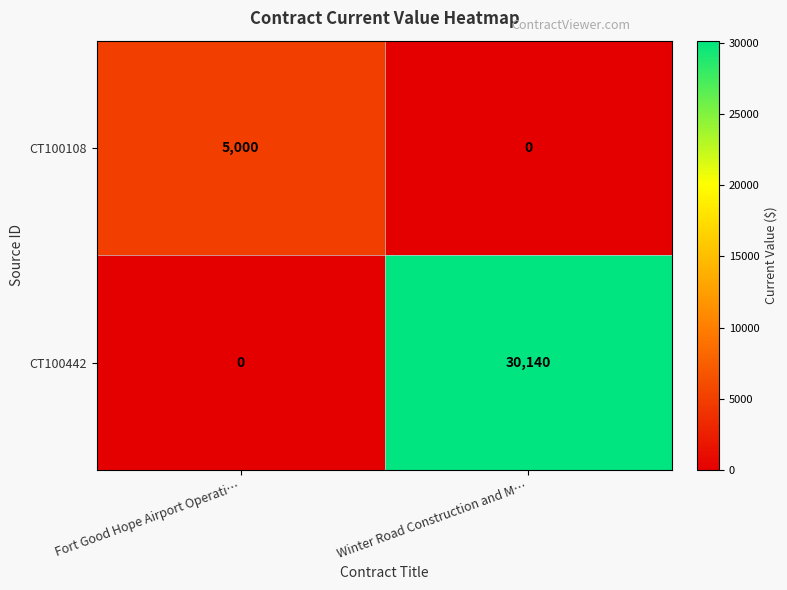

Count the number of categories in the chart.

2